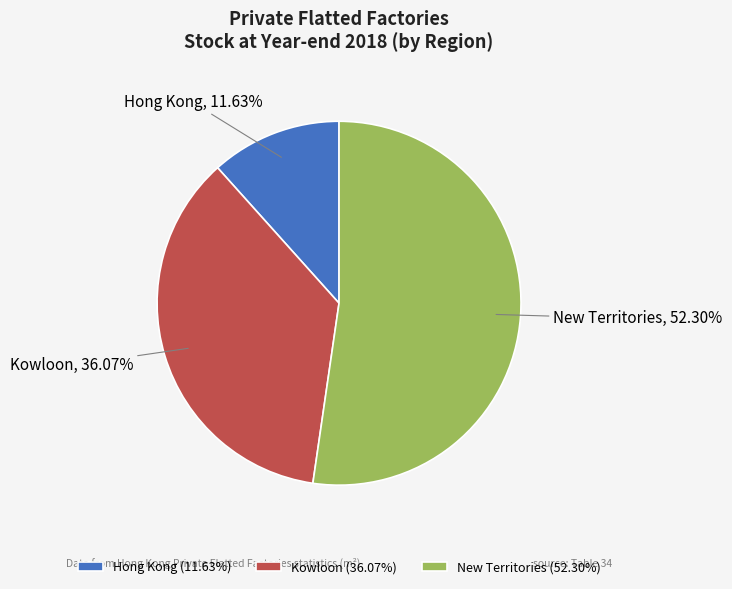

Which slice is the smallest?

Hong Kong